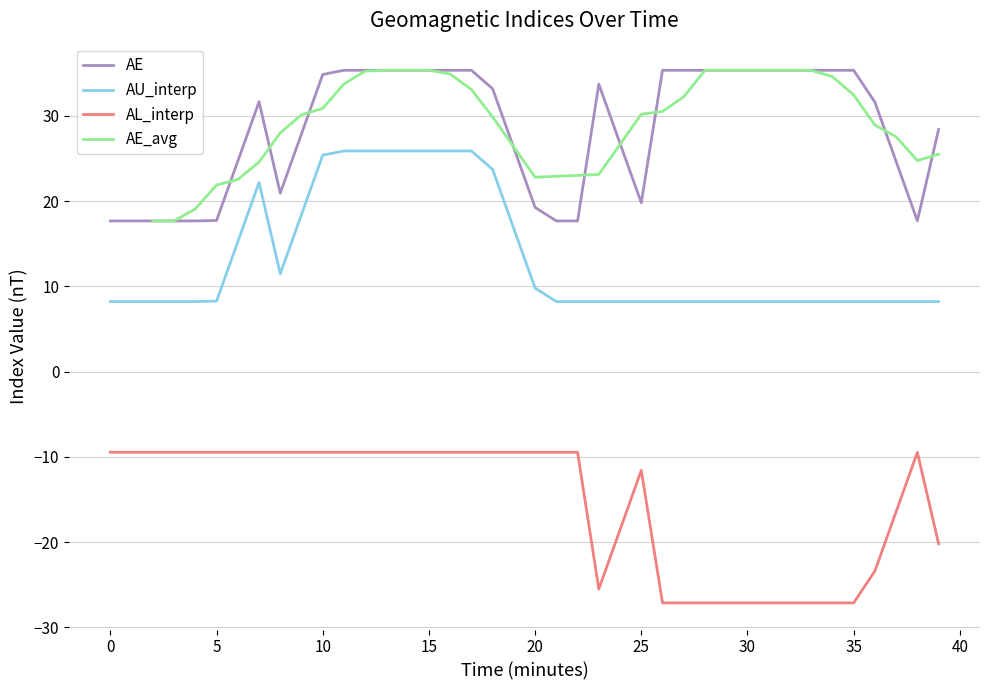

True or false: AU_interp and AL_interp cross at least once.

False